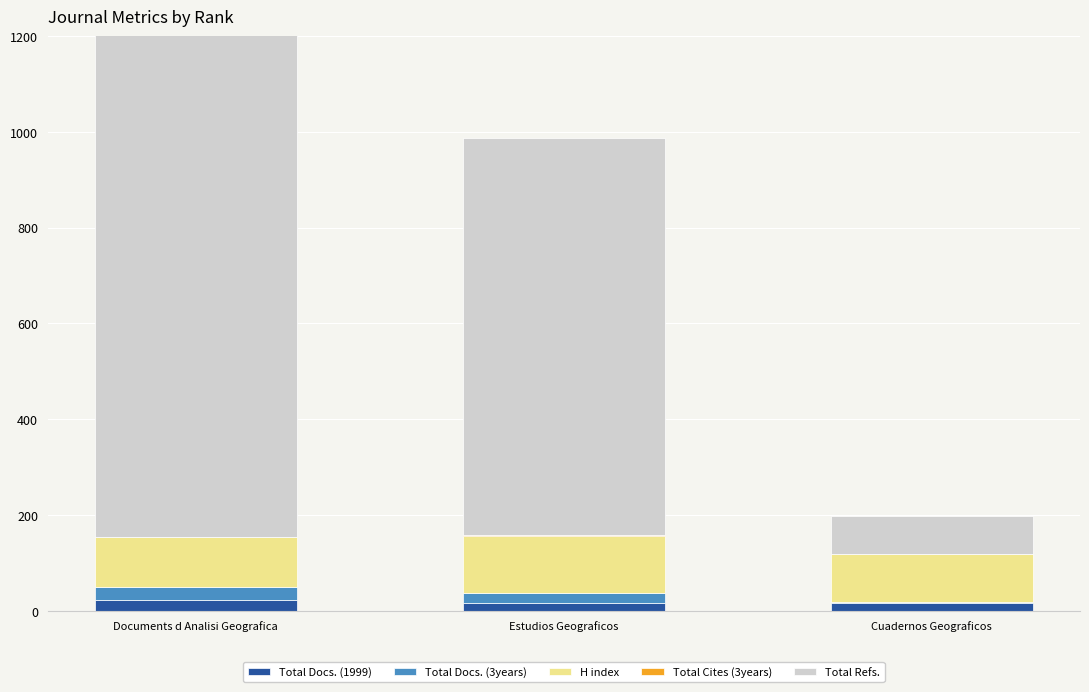

Are the bars grouped side by side (vs. stacked)?

No